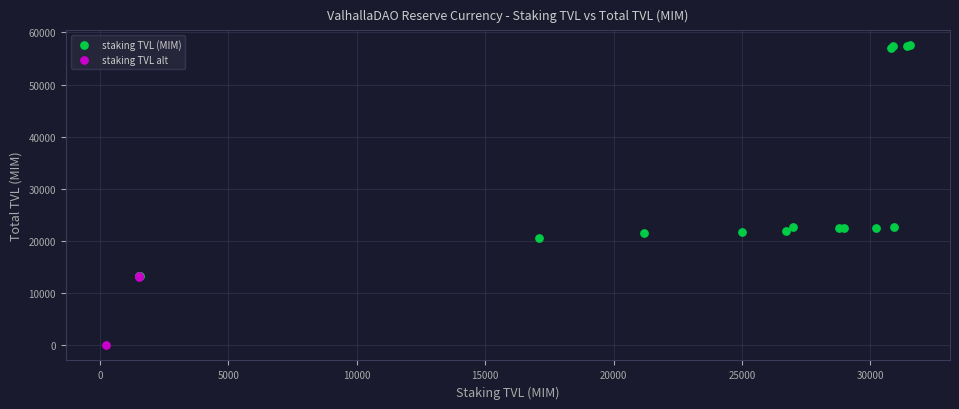

Which series has the widest spread of Y values?

staking TVL (MIM)